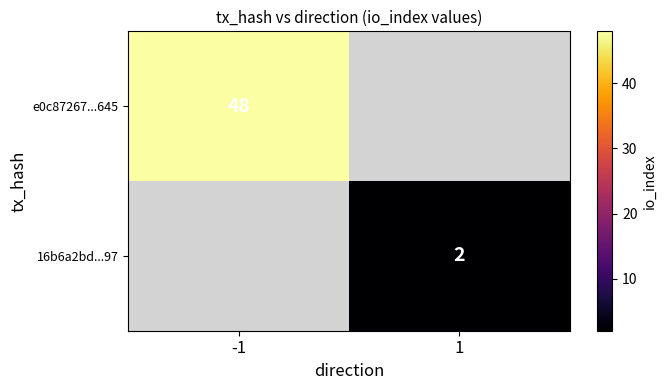

The value of e0c87267...645 at -1 is 48. True or false?

True